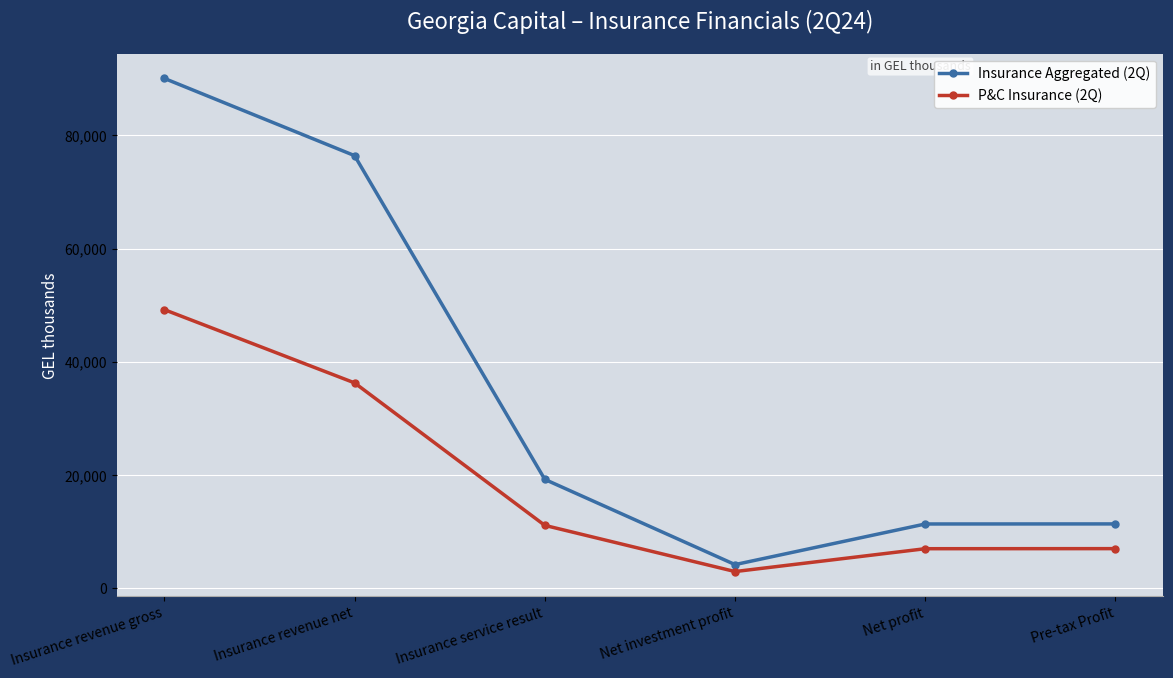

At how many categories does at least one series exceed 10923?

5